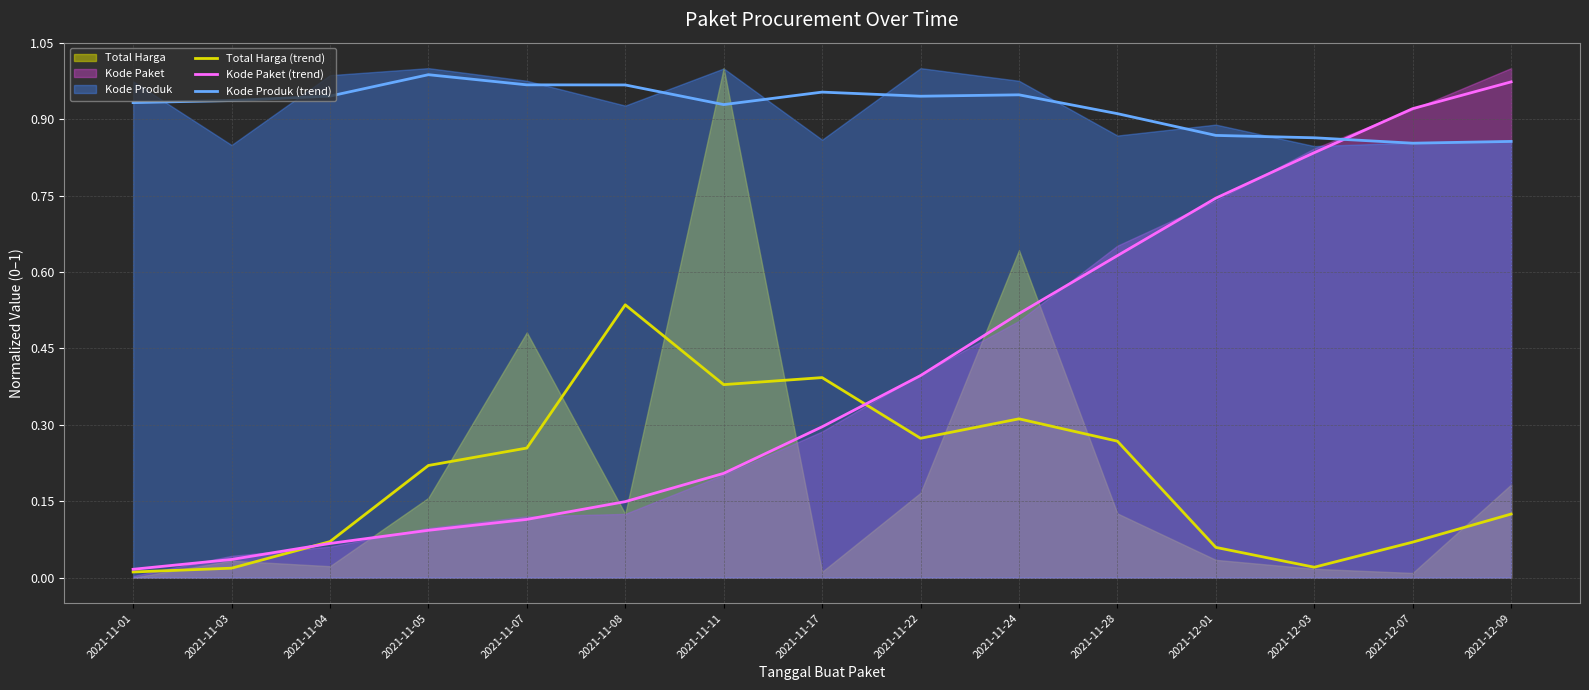

What is the maximum value shown in the chart?

1.0